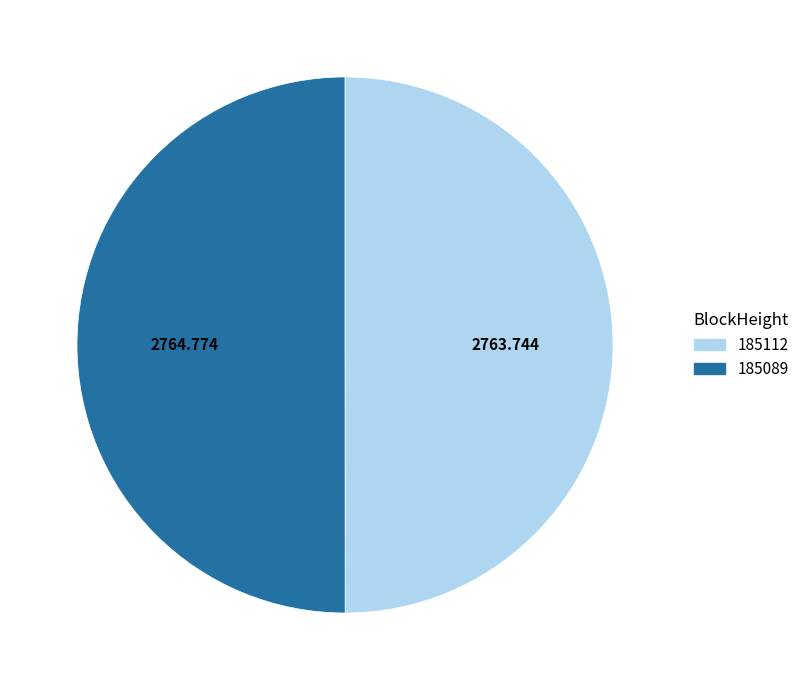

Count the number of slices in the pie.

2